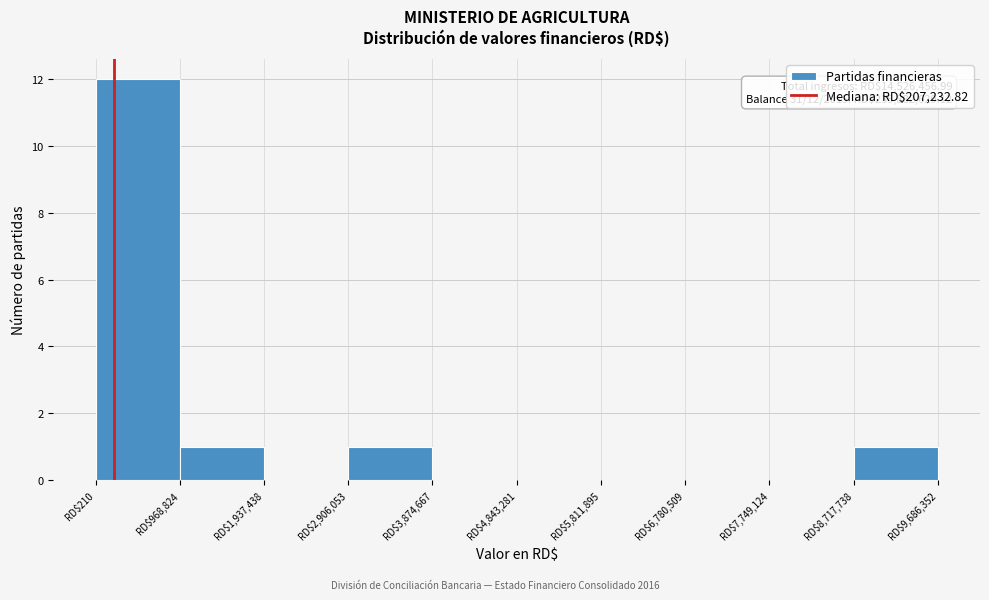

Which range on the x-axis has the tallest bar?

0 to 1000000